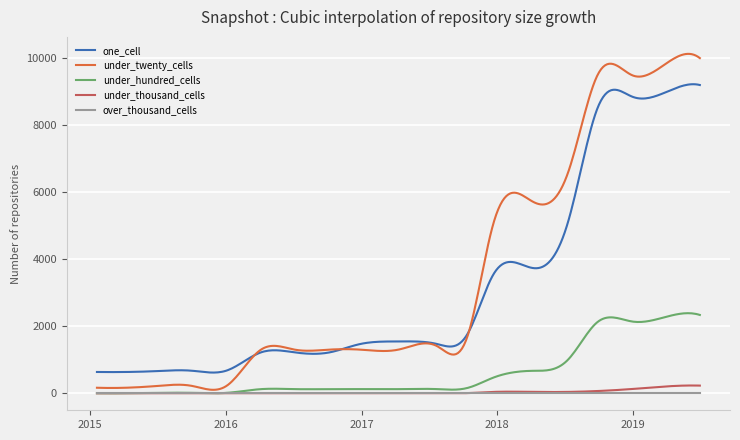

True or false: under_thousand_cells and under_twenty_cells cross at least once.

False